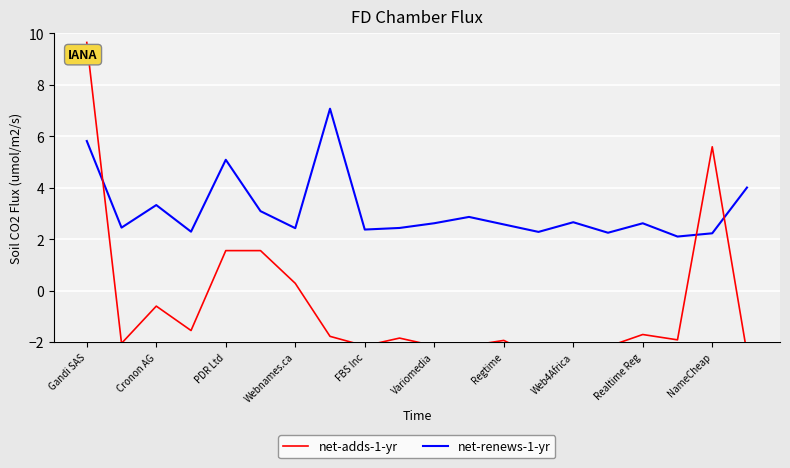

How many series are shown in this chart?

2